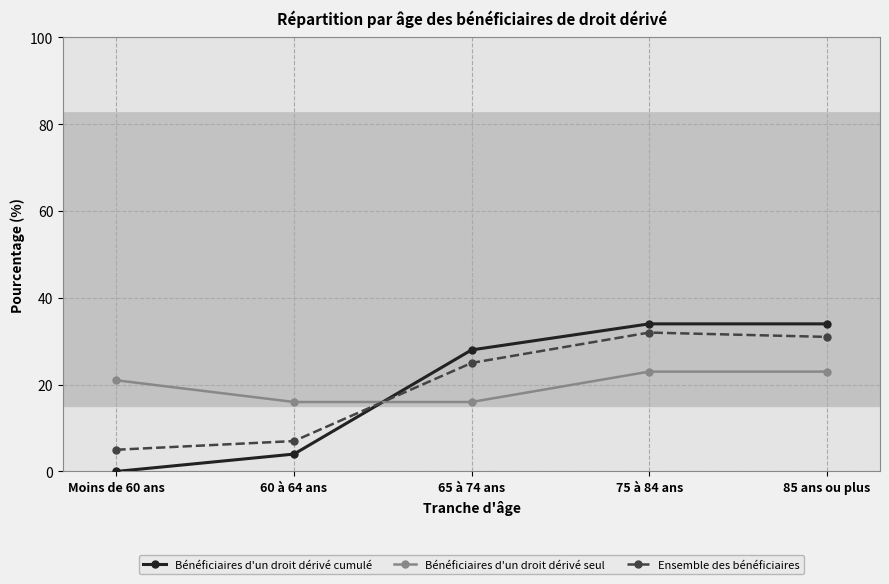

Between which two adjacent categories do Bénéficiaires d'un droit dérivé cumulé and Bénéficiaires d'un droit dérivé seul first intersect?

60 à 64 ans and 65 à 74 ans